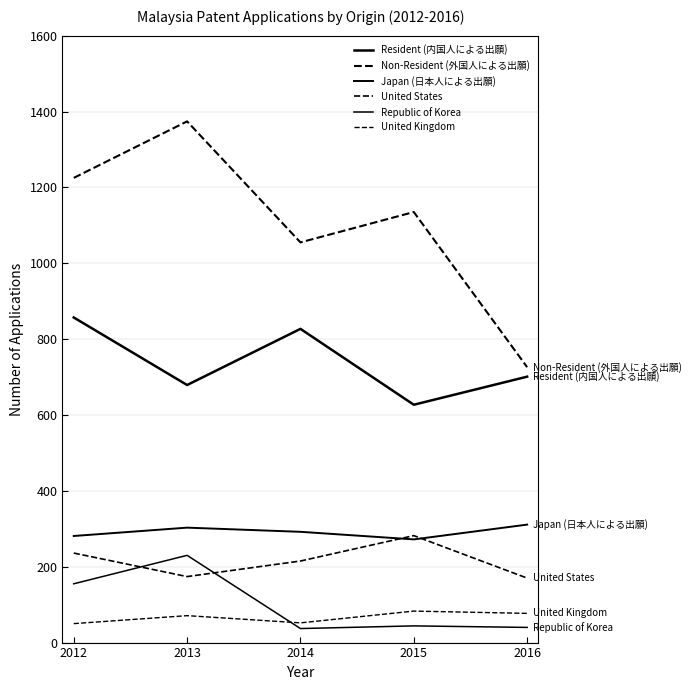

Does the chart have visible grid lines?

Yes